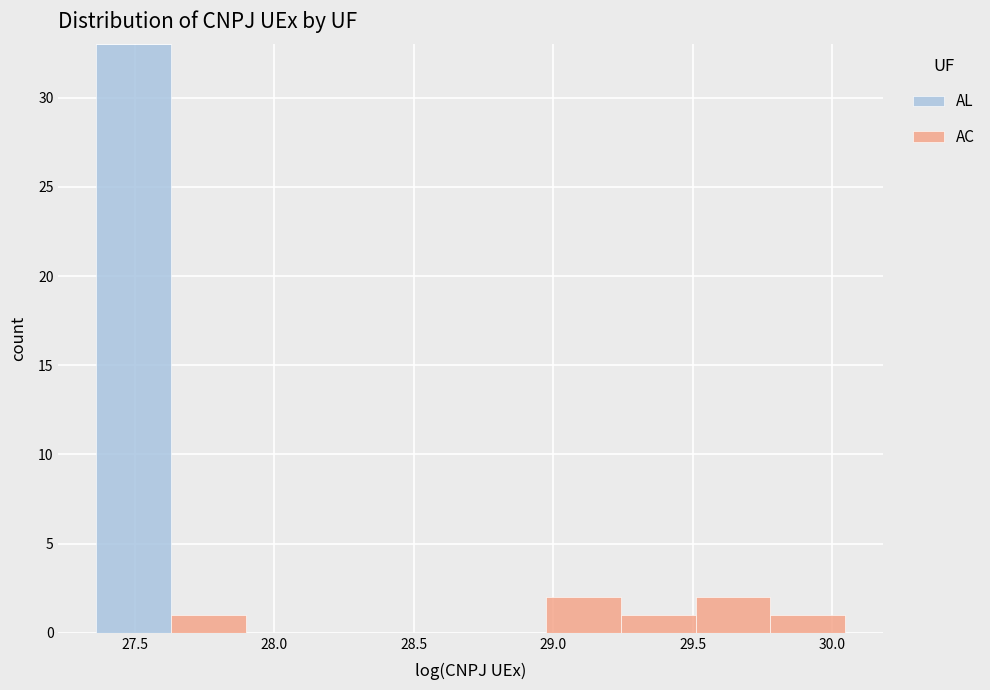

Which range on the x-axis has the tallest stacked bar (by total height)?

27.35 to 27.65